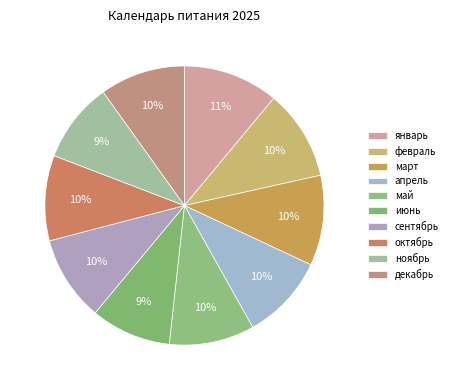

How many segments does this pie chart have?

10